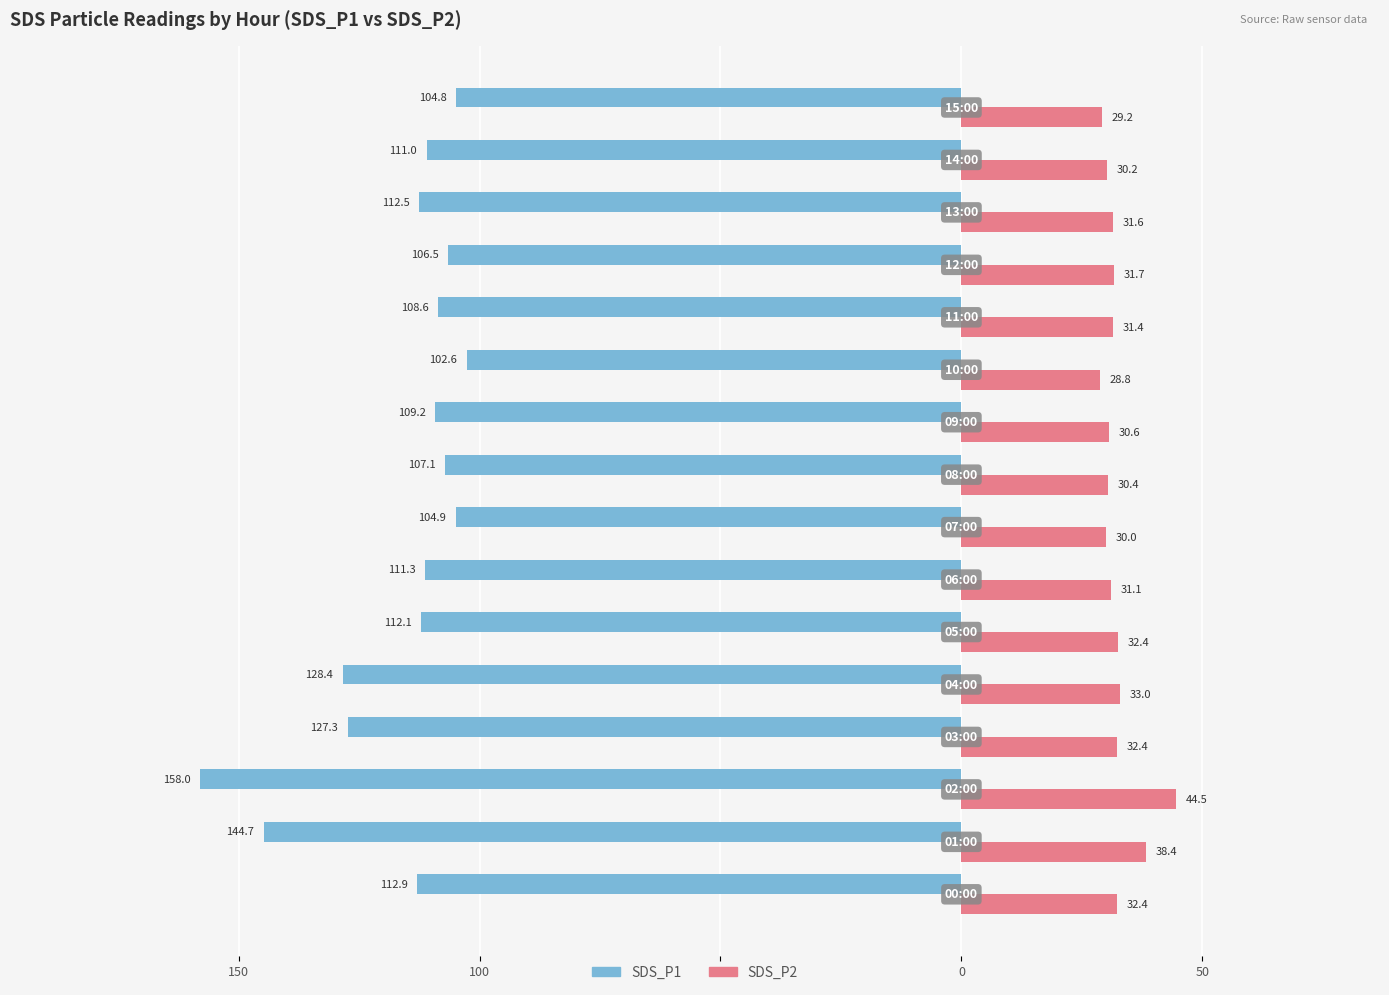

What is the difference between the maximum and minimum values in the SDS_P2 series?

15.7